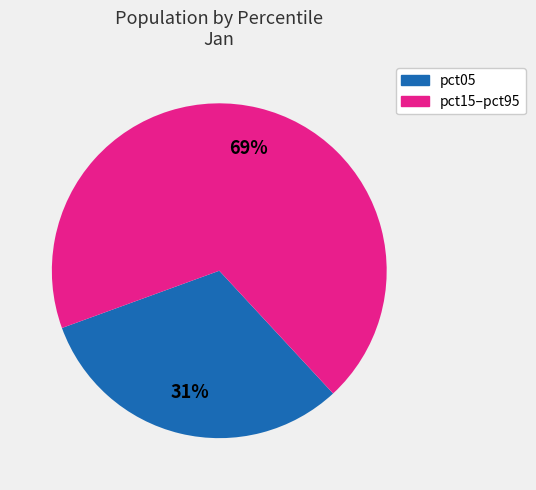

Is there a majority slice in this chart?

Yes